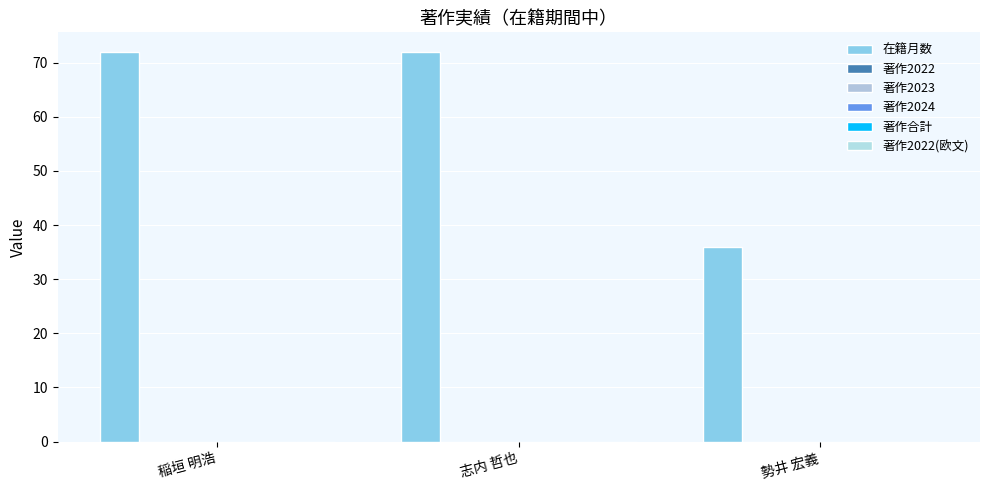

How many distinct data groups are displayed?

1